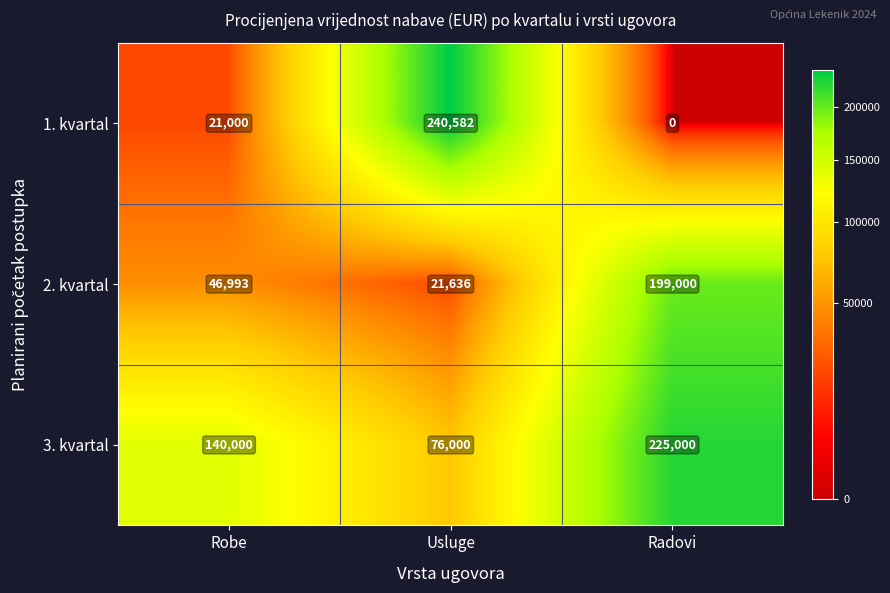

At which label is 3. kvartal closest to 150500?

Robe